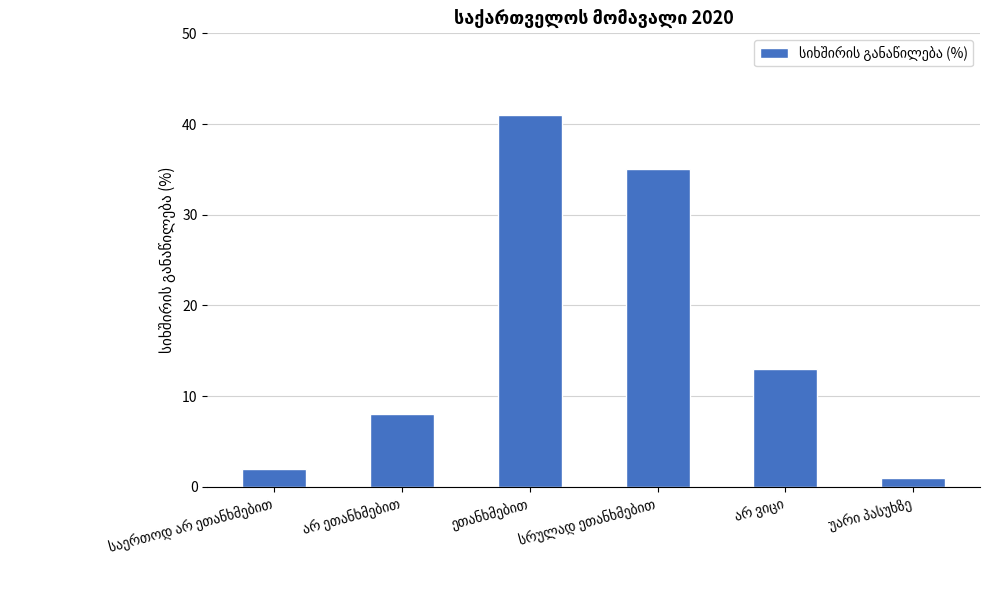

What is the value of the 5th bar from the left?

13